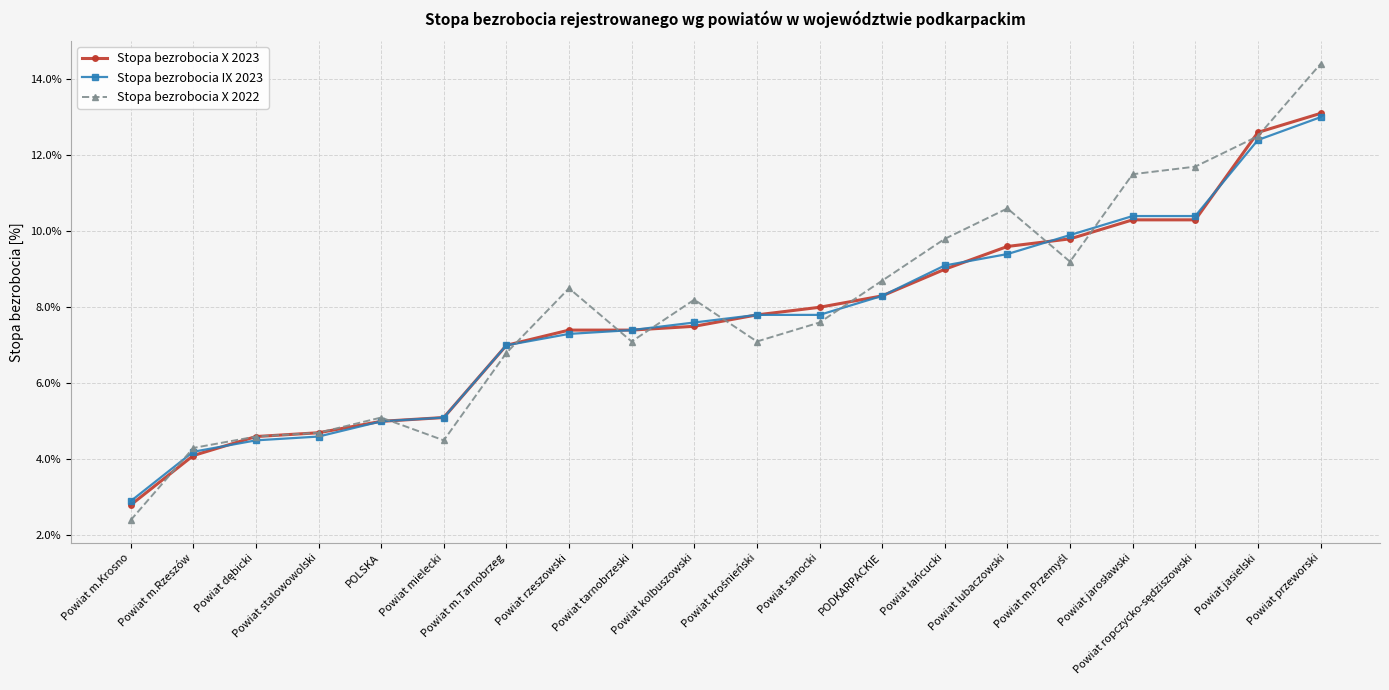

Which series changed the most between Powiat tarnobrzeski and Powiat przeworski?

Stopa bezrobocia X 2022